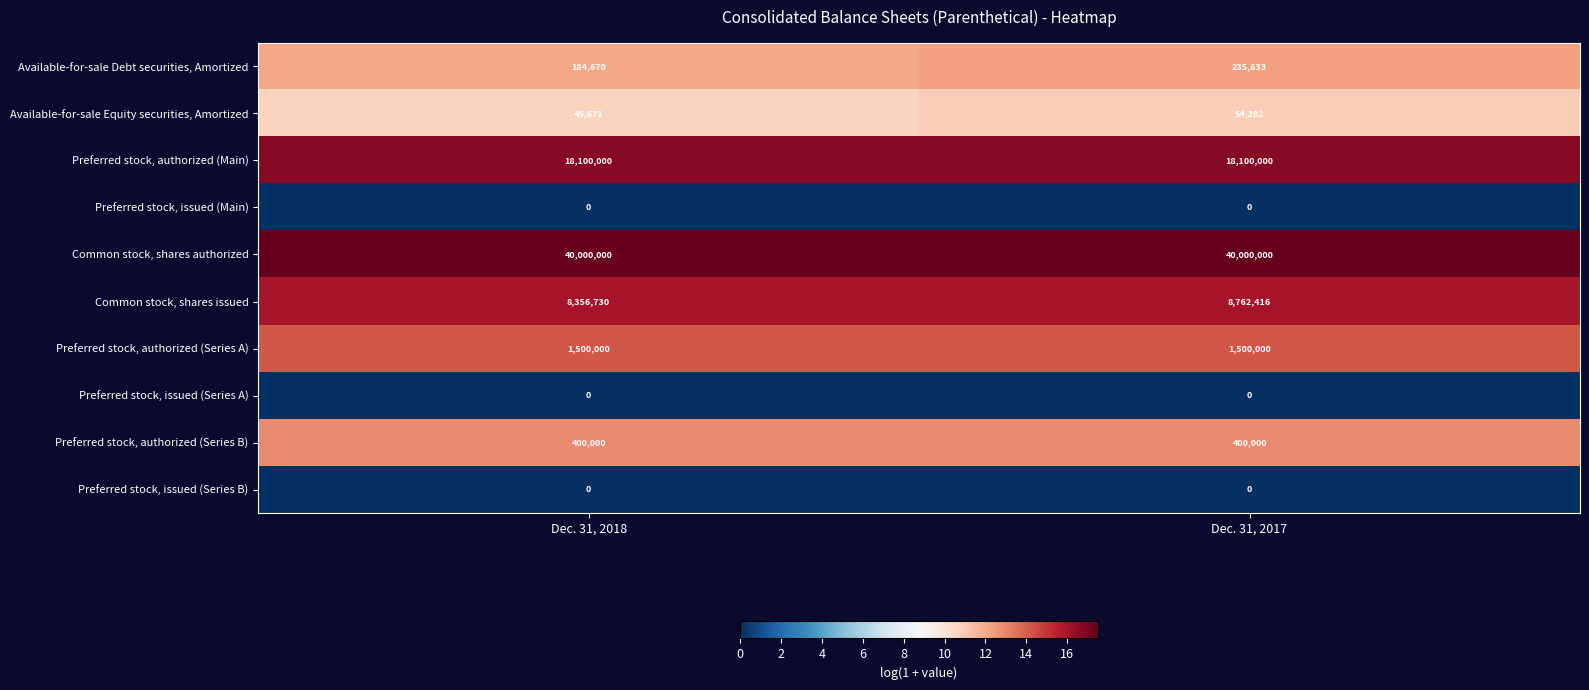

True or false: Common stock, shares authorized has a value of 62142560 at Dec. 31, 2018.

False